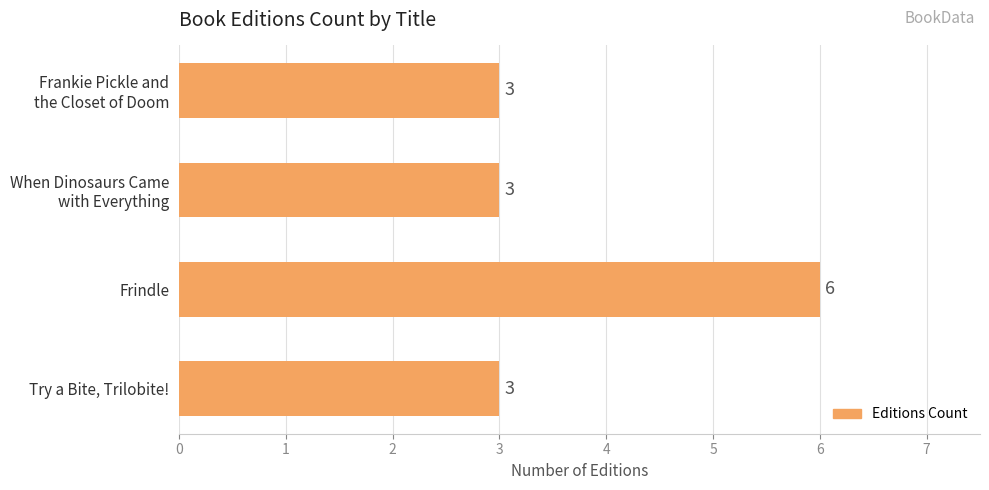

What is the difference between the values at Frindle and Try a Bite, Trilobite!?

3